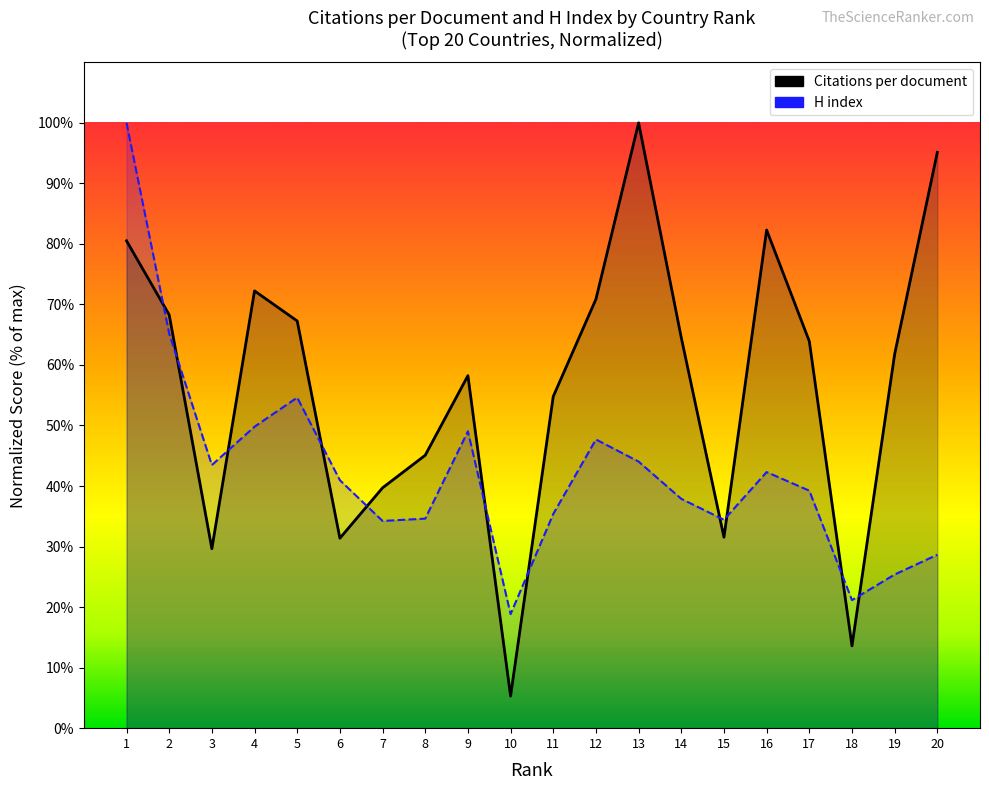

The value of Citations per document at 15 is 42.7. True or false?

False